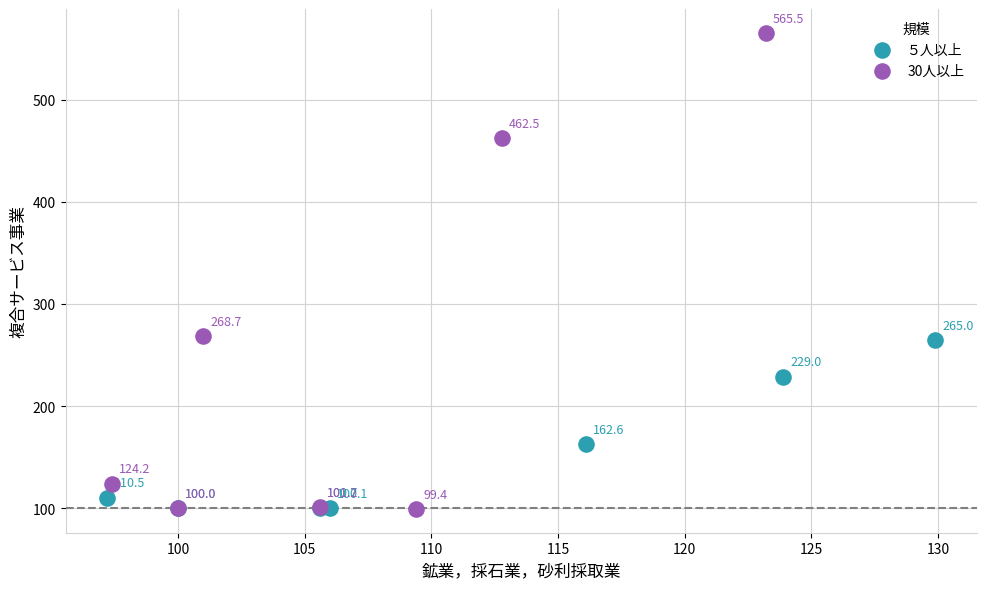

Which series reaches the maximum Y coordinate?

30人以上